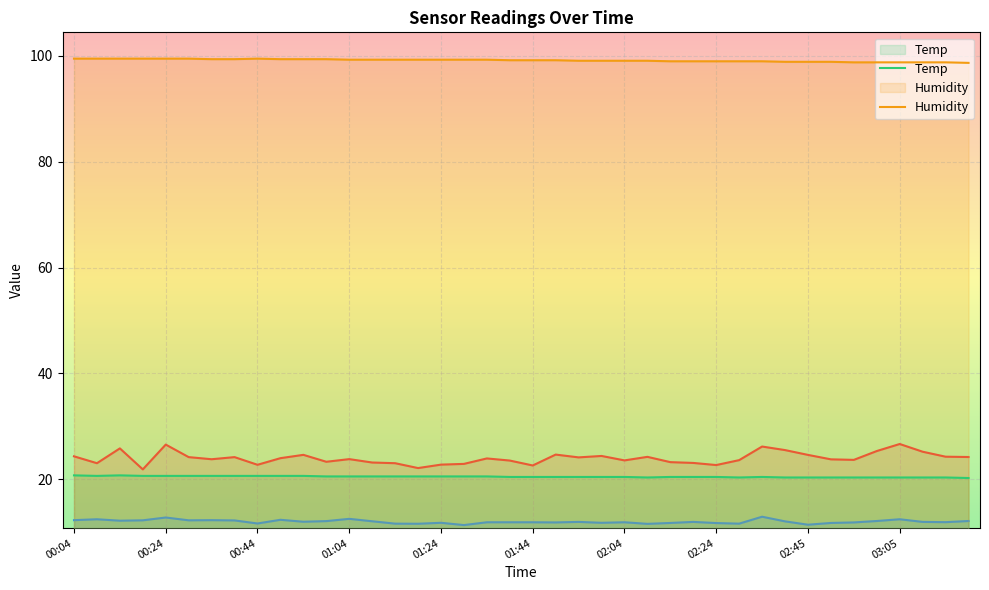

What is the spread (max minus min) of values at 01:19?

87.8